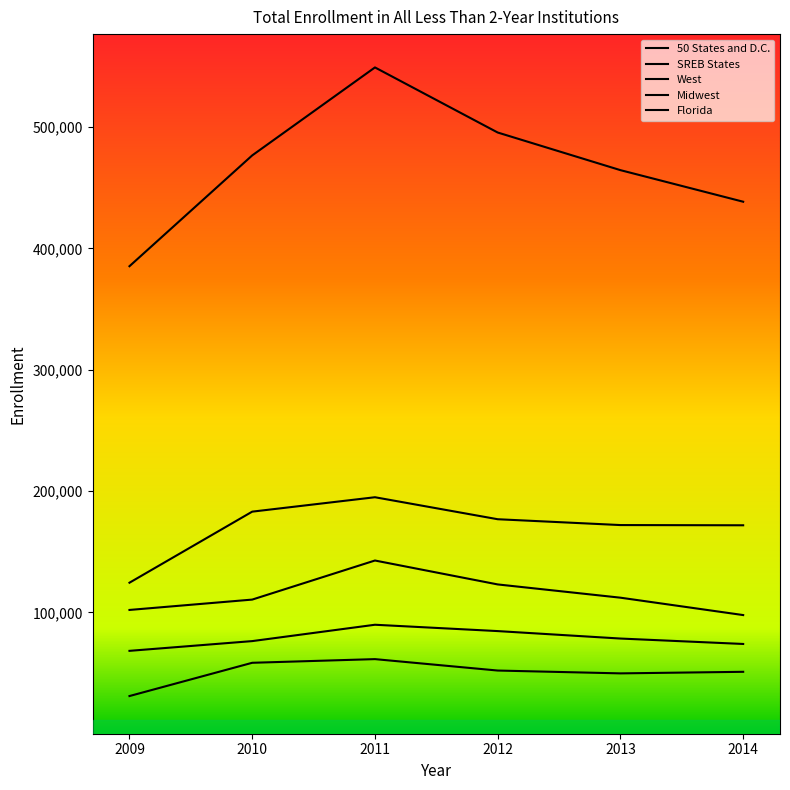

Does the chart have visible grid lines?

No